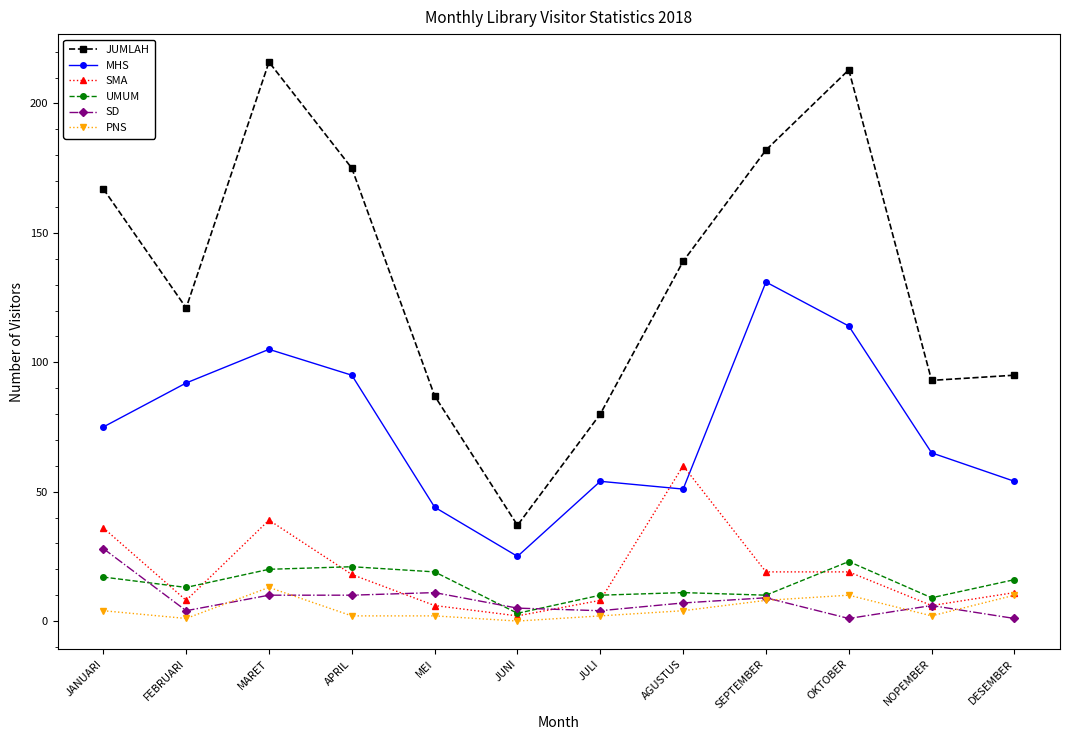

What position from the left is FEBRUARI?

2